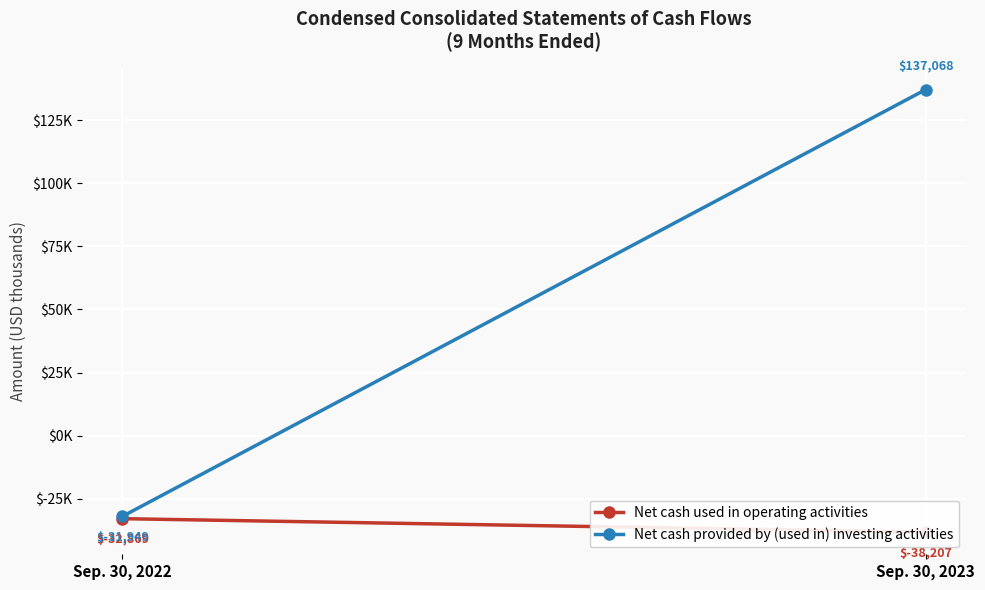

What is the total value across all series at Sep. 30, 2022?

-64818